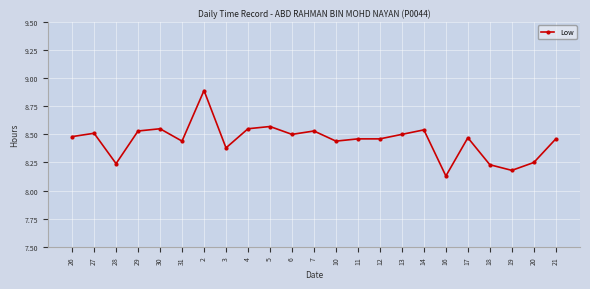

How many series are shown in this chart?

1